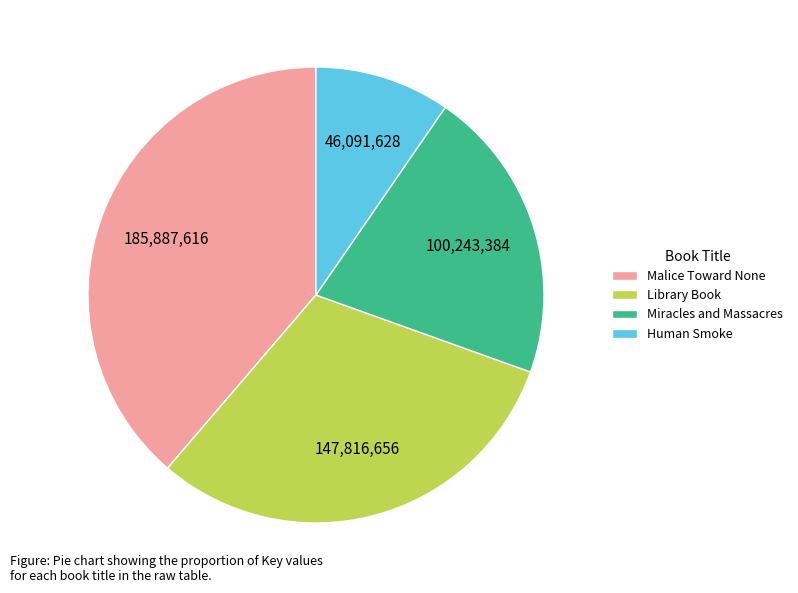

Do Malice Toward None and Miracles and Massacres together represent more than half of the pie?

Yes